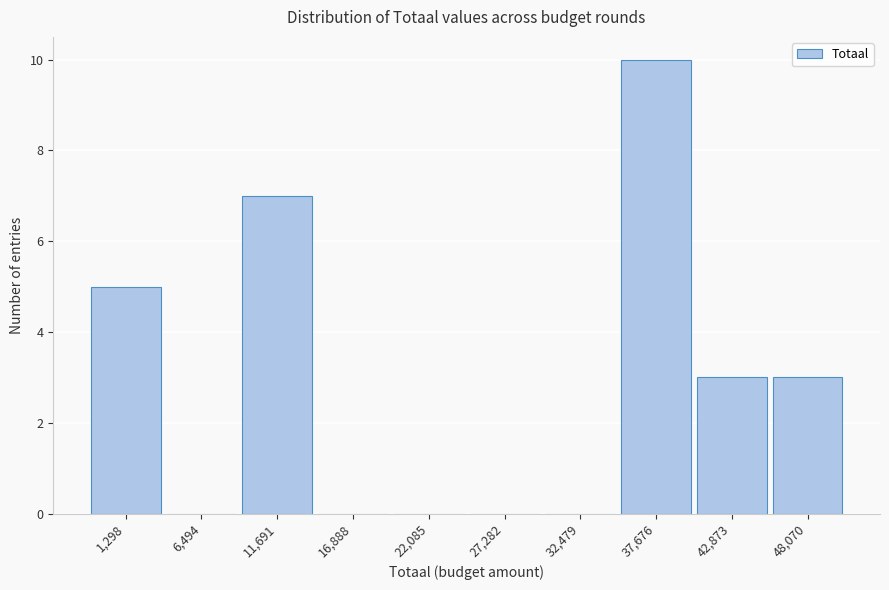

Reading left to right, extract all data points from this chart.

1,298=5	6,494=0	11,691=7	16,888=0	22,085=0	27,282=0	32,479=0	37,676=10	42,873=3	48,070=3